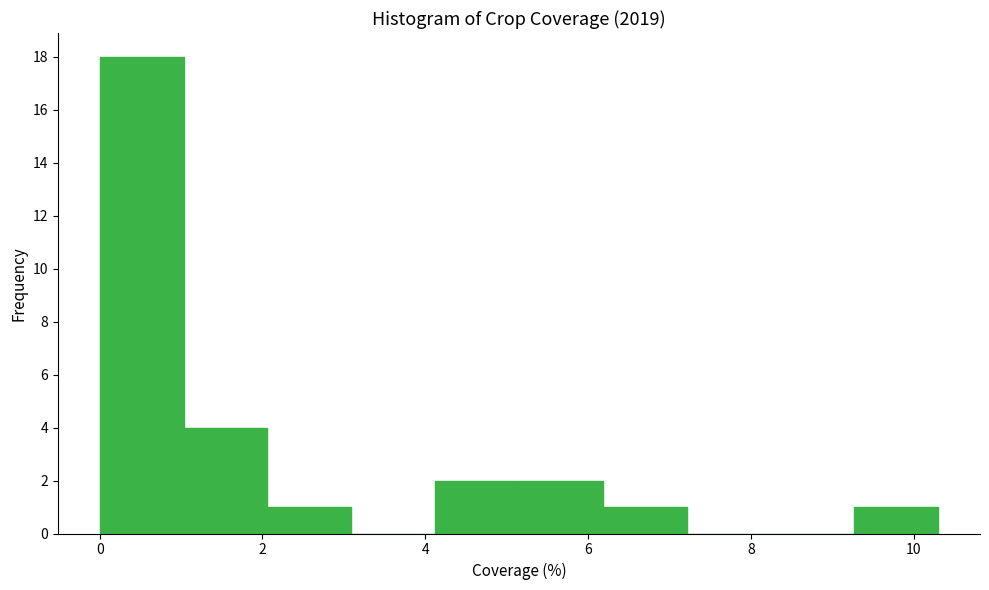

Reading left to right, list every bar in this chart as the range it spans on the x-axis followed by its height. Neither the bar edges nor the heights are printed on the chart, so give them approximately, as read against the axes.

0.0 to 1.0: 18
1.0 to 2.0: 4
2.0 to 3.0: 1
3.0 to 4.2: 0
4.2 to 5.2: 2
5.2 to 6.2: 2
6.2 to 7.2: 1
7.2 to 8.2: 0
8.2 to 9.2: 0
9.2 to 10.4: 1